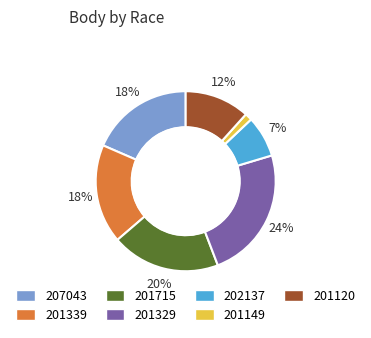

To the nearest percent, what portion does 202137 represent?

7%